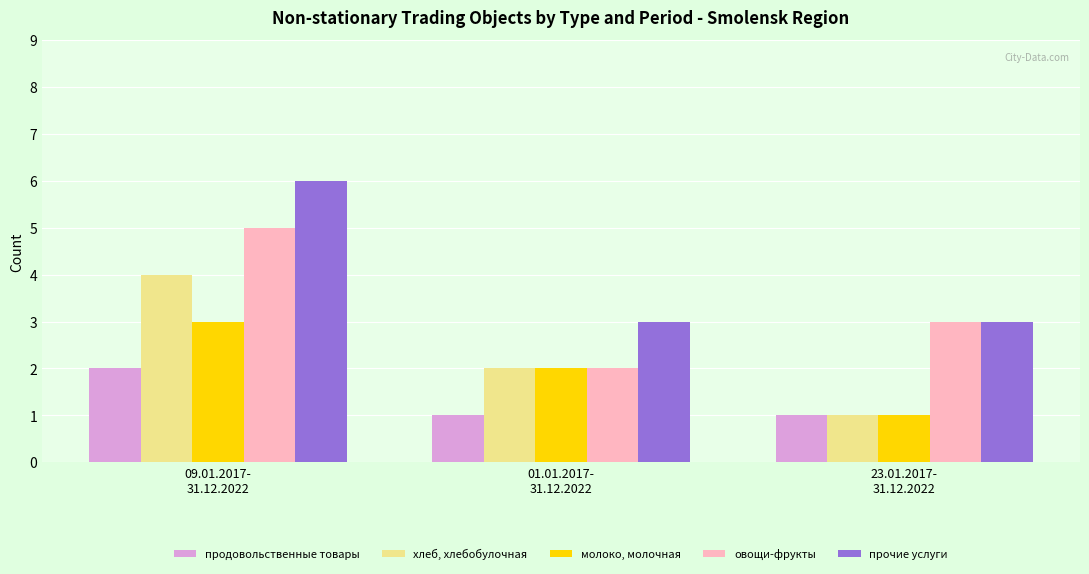

How many groups of bars are there?

3